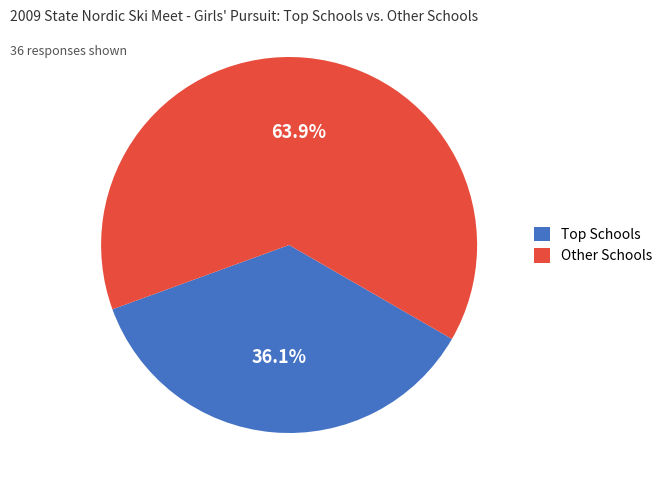

Which slice is the largest?

Other Schools